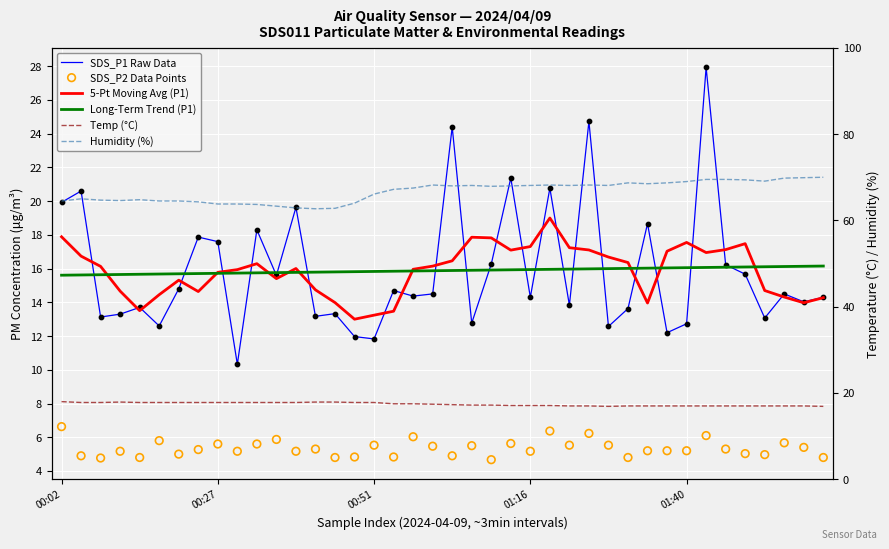

Which series contains the highest Y value?

Humidity (%)